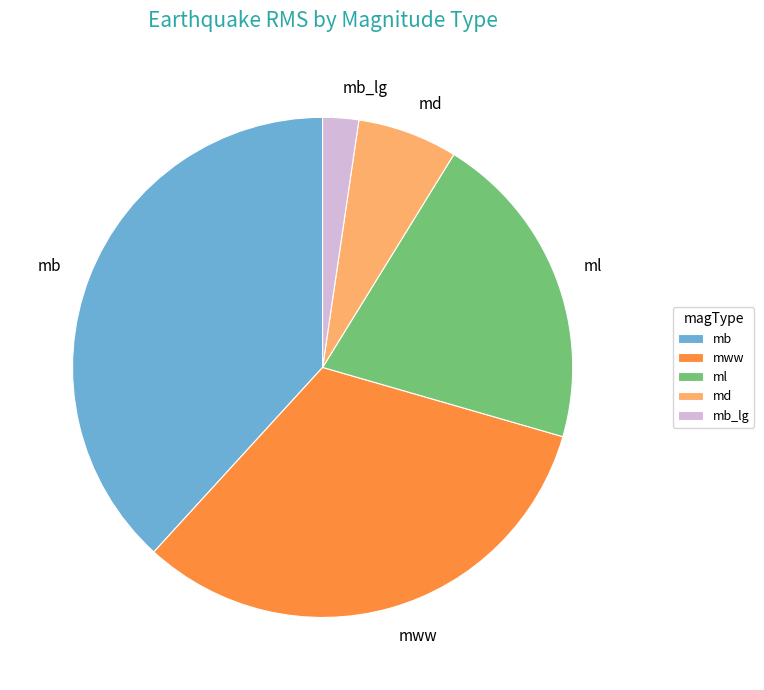

Which category has the biggest portion of the pie?

mb